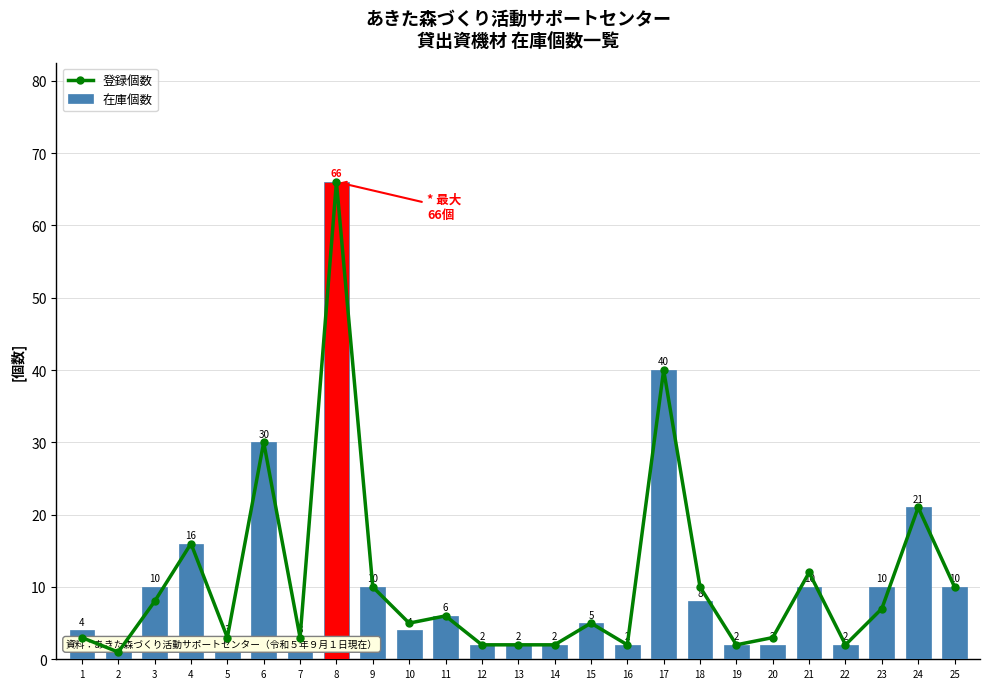

What are all the series names shown in the legend?

登録個数, 在庫個数